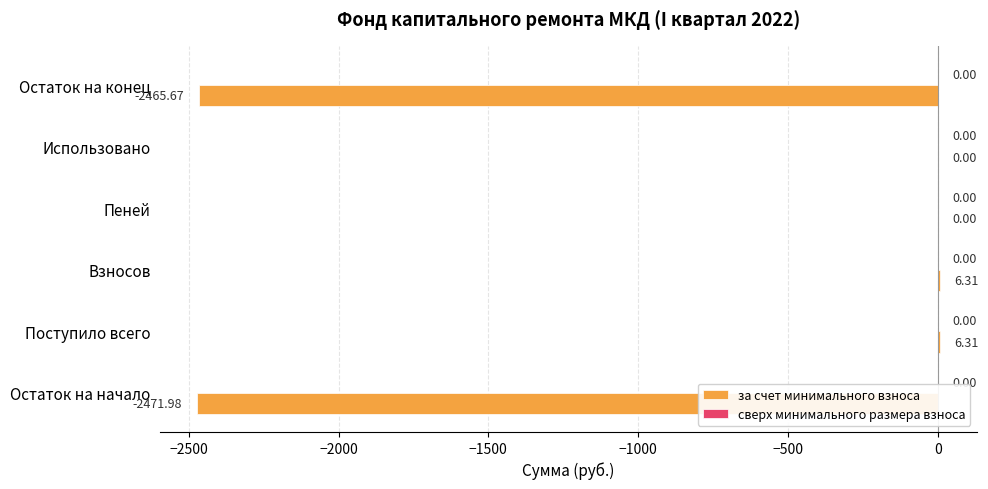

What is the change in value from Взносов to Остаток на конец?

-2472.0